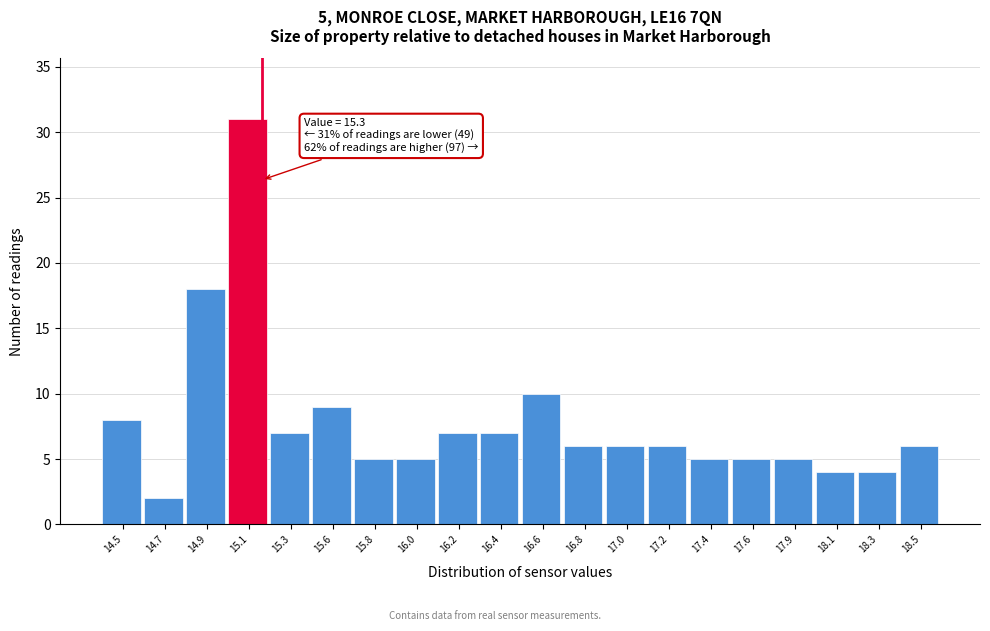

Reading left to right, transcribe all the data shown in this chart.

8	2	18	31	7	9	5	5	7	7	10	6	6	6	5	5	5	4	4	6